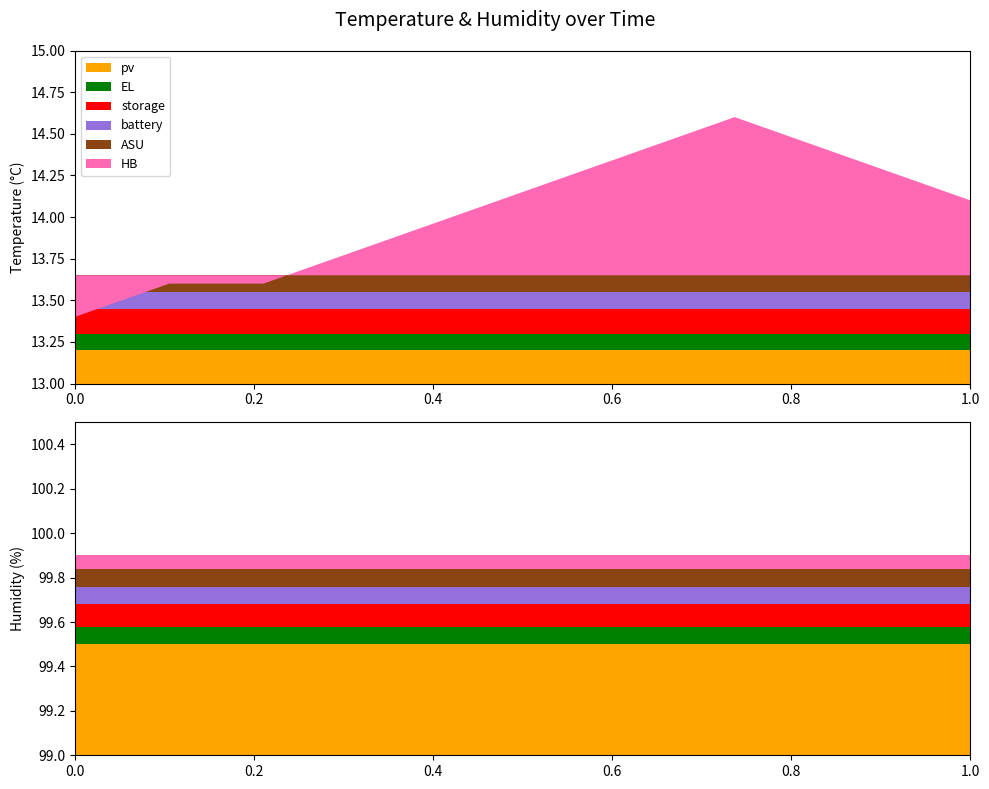

Reading left to right, list all the values displayed in this chart.

temperature: 00:00=13.4	01:00=13.5	02:00=13.6	03:00=13.6	04:00=13.6	05:00=13.7	06:00=13.8	07:00=13.9	08:00=14.0	09:00=14.1	10:00=14.2	11:00=14.3	12:00=14.4	13:00=14.5	14:00=14.6	15:00=14.5	16:00=14.4	17:00=14.3	18:00=14.2	19:00=14.1
humidity: 00:00=99.9	01:00=99.9	02:00=99.9	03:00=99.9	04:00=99.9	05:00=99.9	06:00=99.9	07:00=99.9	08:00=99.9	09:00=99.9	10:00=99.9	11:00=99.9	12:00=99.9	13:00=99.9	14:00=99.9	15:00=99.9	16:00=99.9	17:00=99.9	18:00=99.9	19:00=99.9